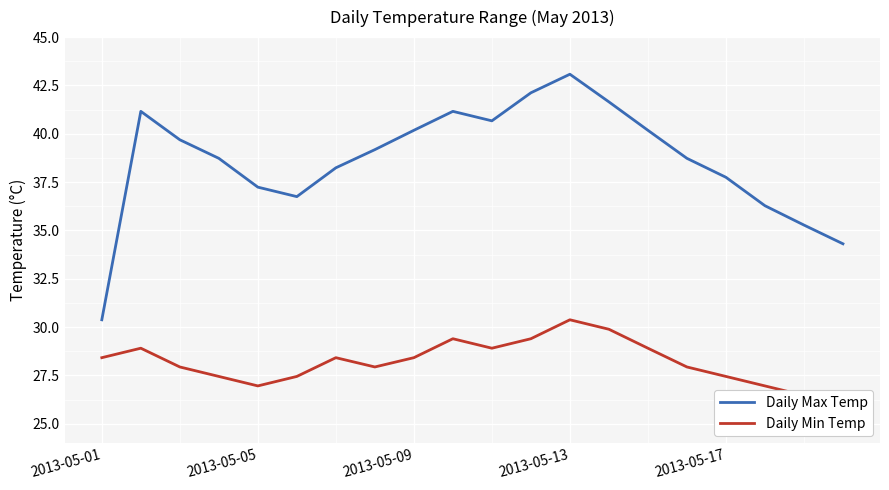

The value of Daily Max Temp at 2013-05-09 is 40.2. True or false?

True